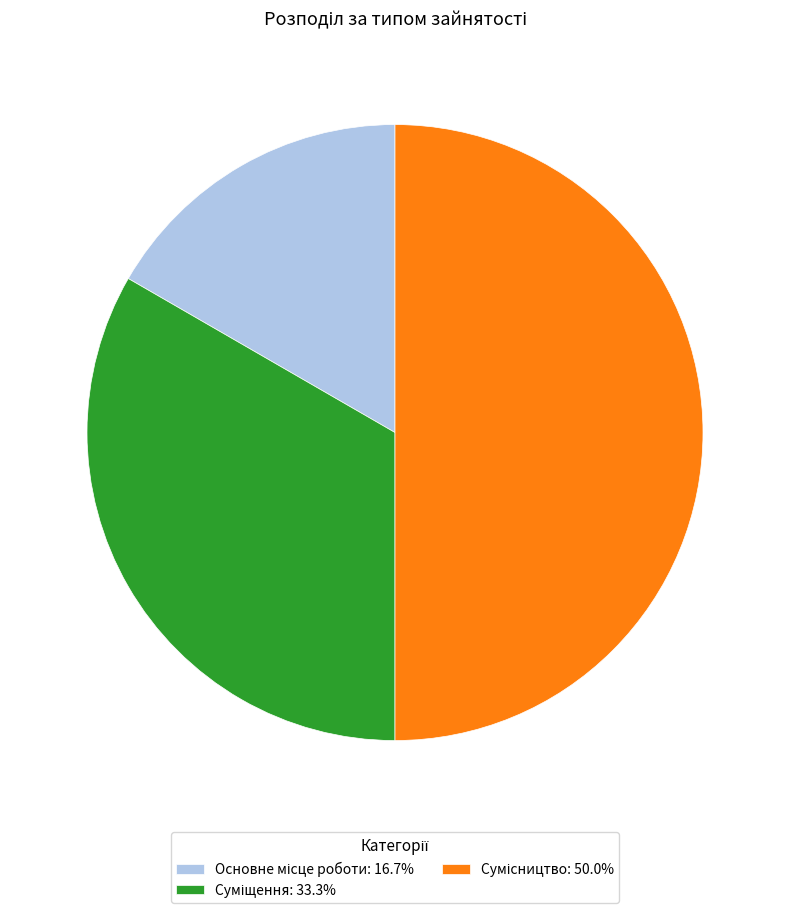

Rank the categories by value from highest to lowest.

Сумісництво, Суміщення, Основне місце роботи